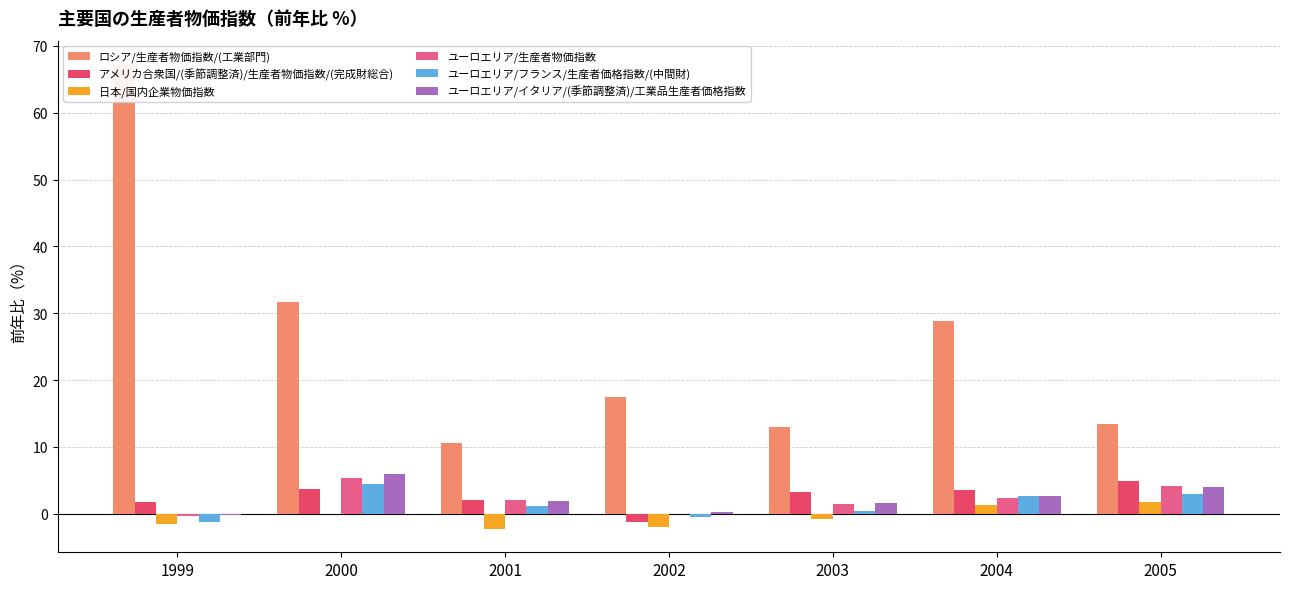

Are the bars grouped side by side (vs. stacked)?

Yes